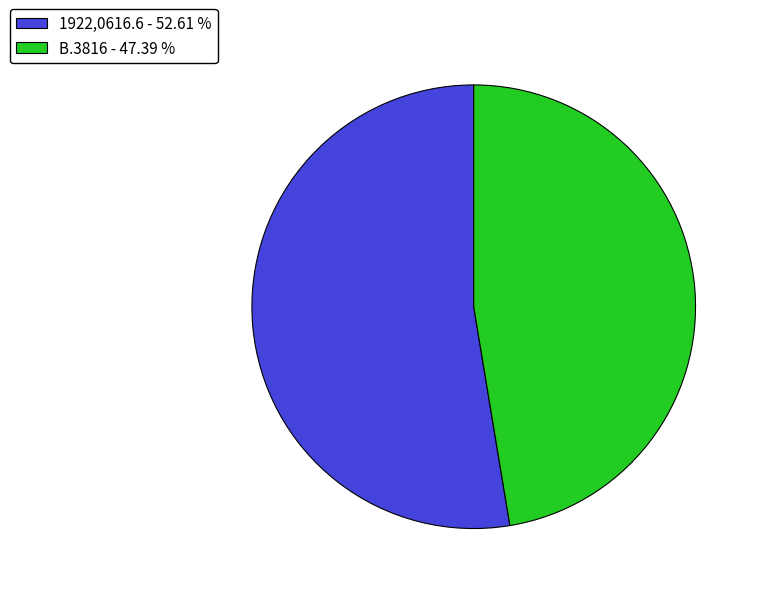

Is it true that 1922,0616.6 is 53% of the pie?

True